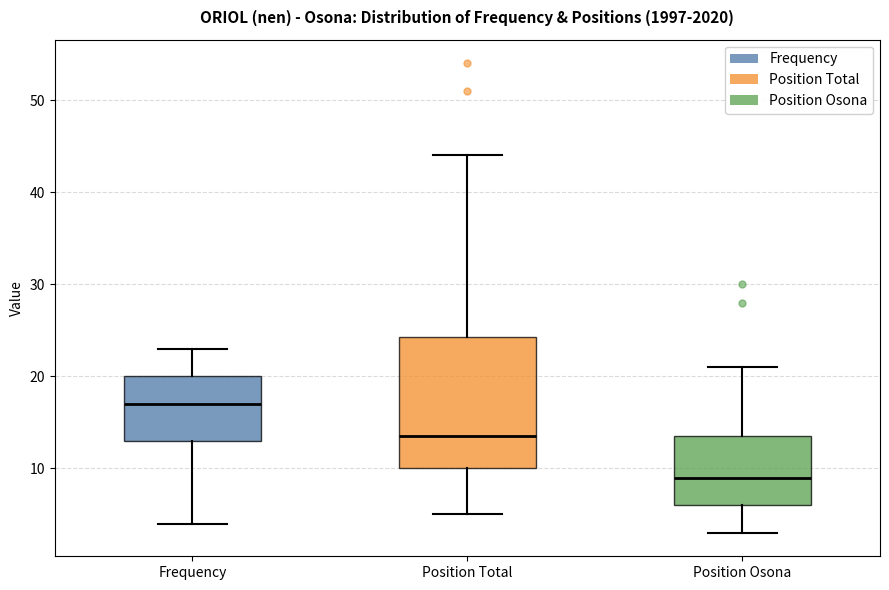

Reading left to right, transcribe this box plot: for each box, give where its median line is, the range the box spans, and where its two whiskers end, as read against the y-axis. The values are not printed on the chart, so give them approximately, as read against the axis.

Frequency: median 17, box 13 to 20, whiskers 4 to 23
Position Total: median 14, box 10 to 24, whiskers 5 to 44
Position Osona: median 9, box 6 to 14, whiskers 3 to 21